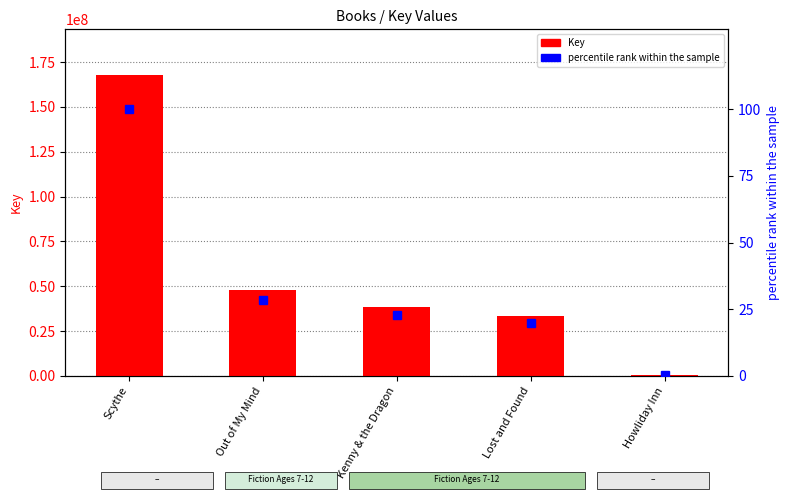

What position from the right is Lost and Found?

2